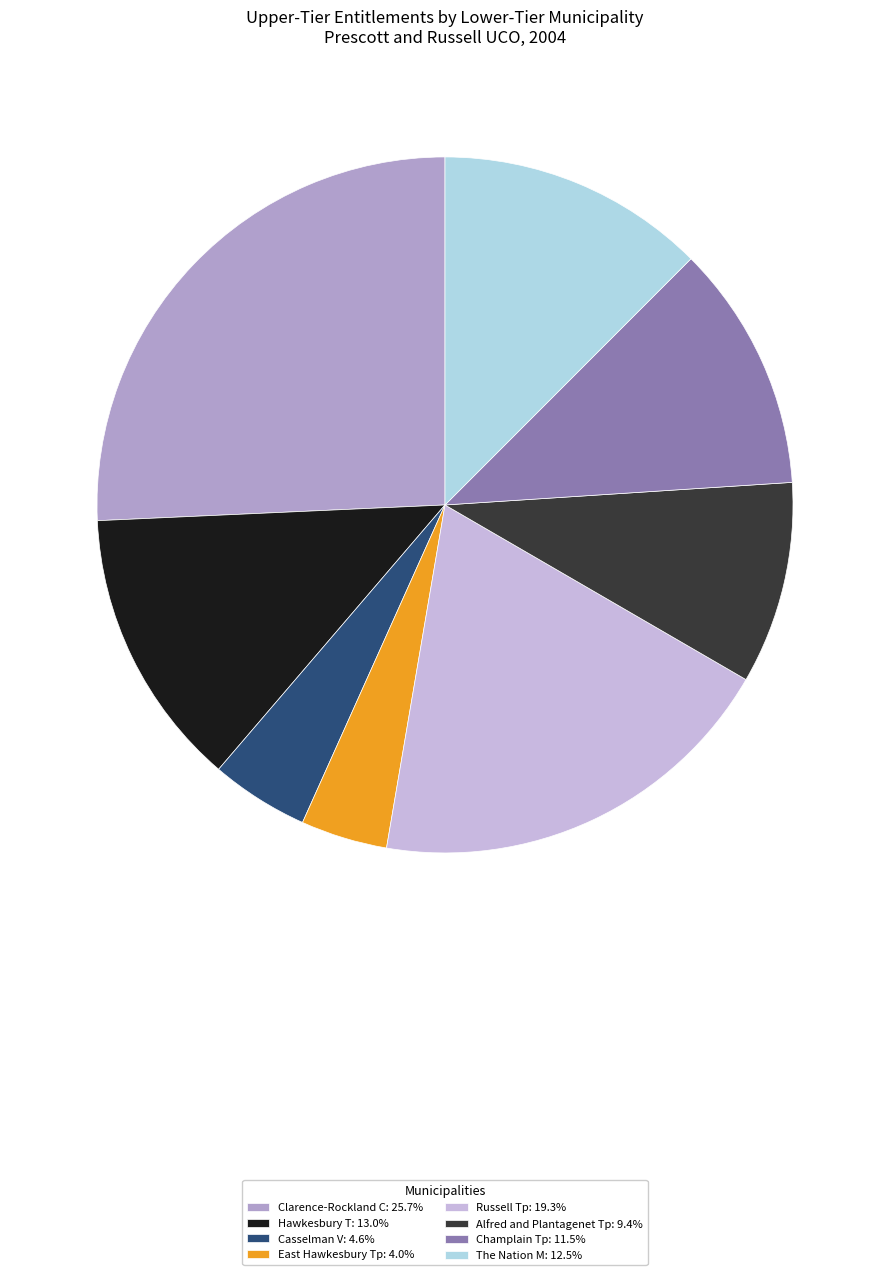

Is it true that Casselman V is 5% of the pie?

True